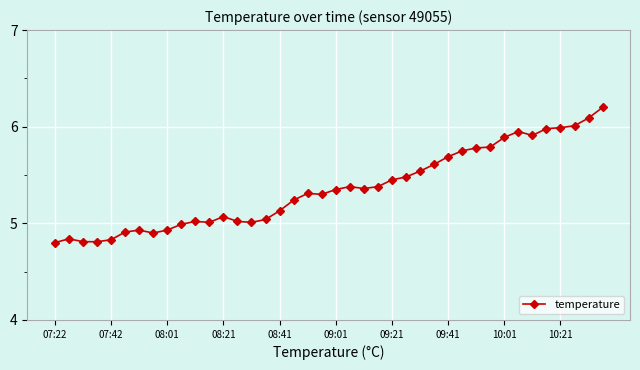

What is the difference between the maximum and minimum values?

1.4